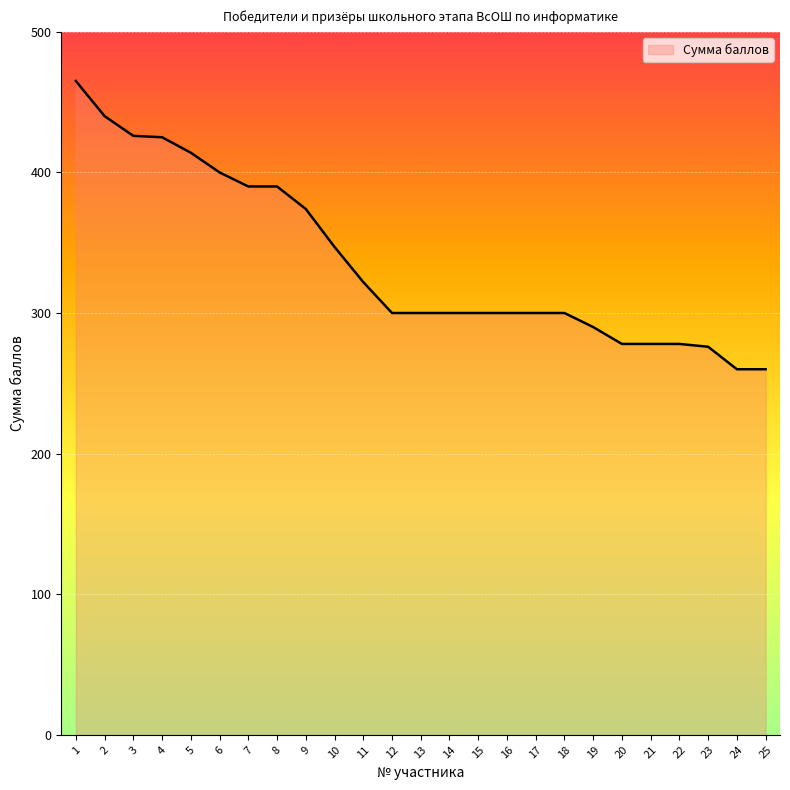

What is the difference between the second highest and second lowest values?

180